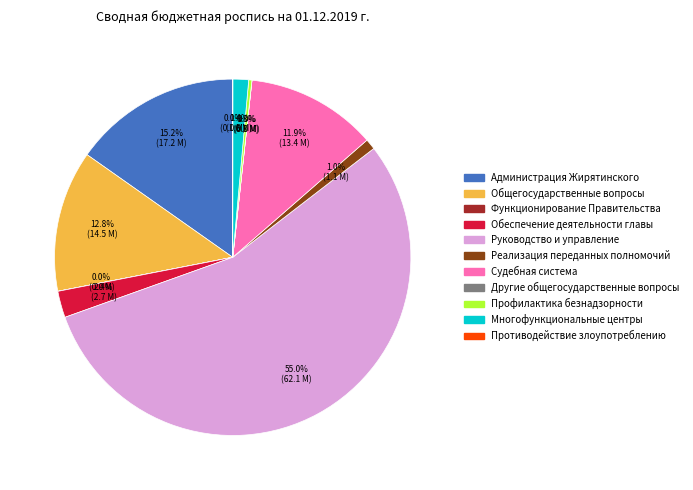

To the nearest percent, what is the average slice percentage?

9%